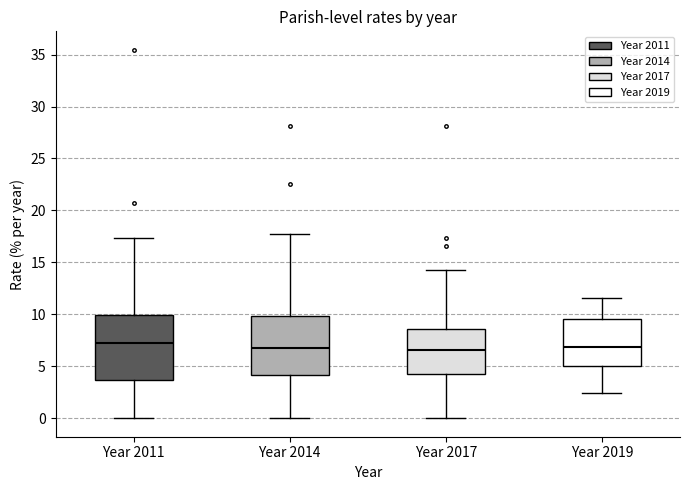

Reading left to right, transcribe this box plot: for each box, give where its median line is, the range the box spans, and where its two whiskers end, as read against the y-axis. The values are not printed on the chart, so give them approximately, as read against the axis.

Year 2011: median 7.0, box 3.5 to 10.0, whiskers 0.0 to 17.5
Year 2014: median 6.5, box 4.0 to 10.0, whiskers 0.0 to 17.5
Year 2017: median 6.5, box 4.0 to 8.5, whiskers 0.0 to 14.5
Year 2019: median 7.0, box 5.0 to 9.5, whiskers 2.5 to 11.5